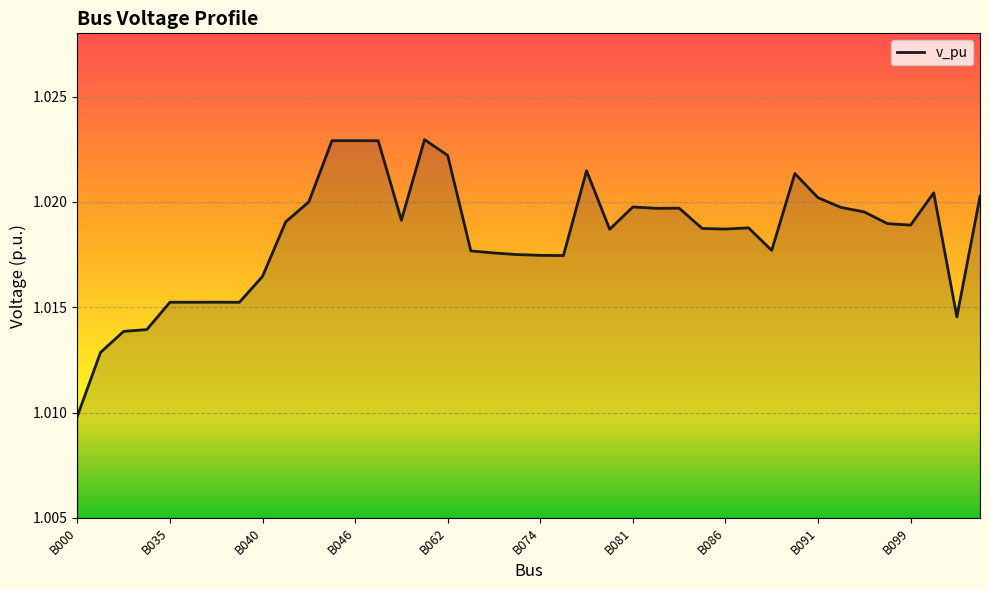

How many lines are shown in the chart?

1